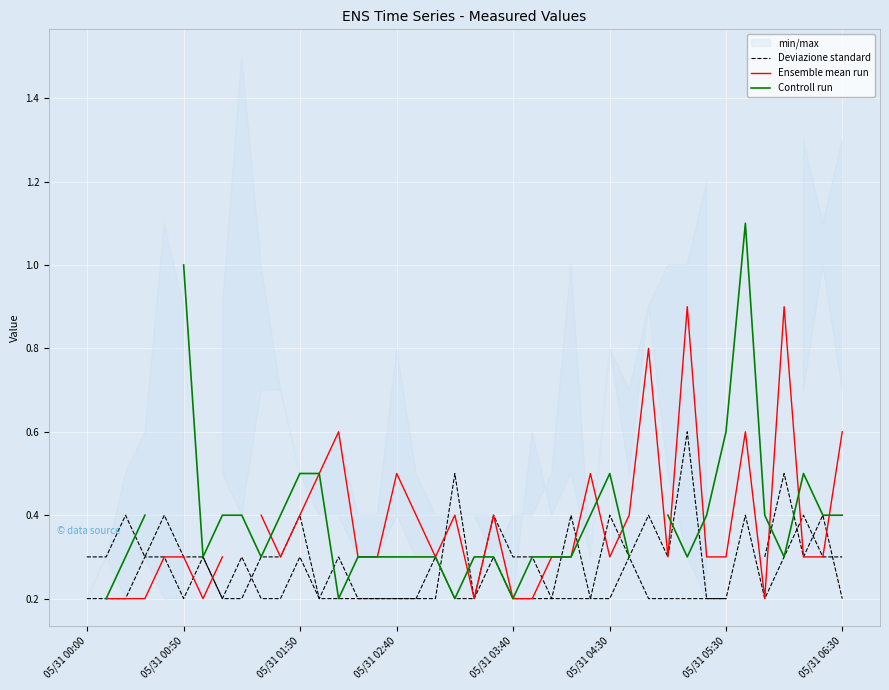

How many values in Ensemble mean run are above zero?

38